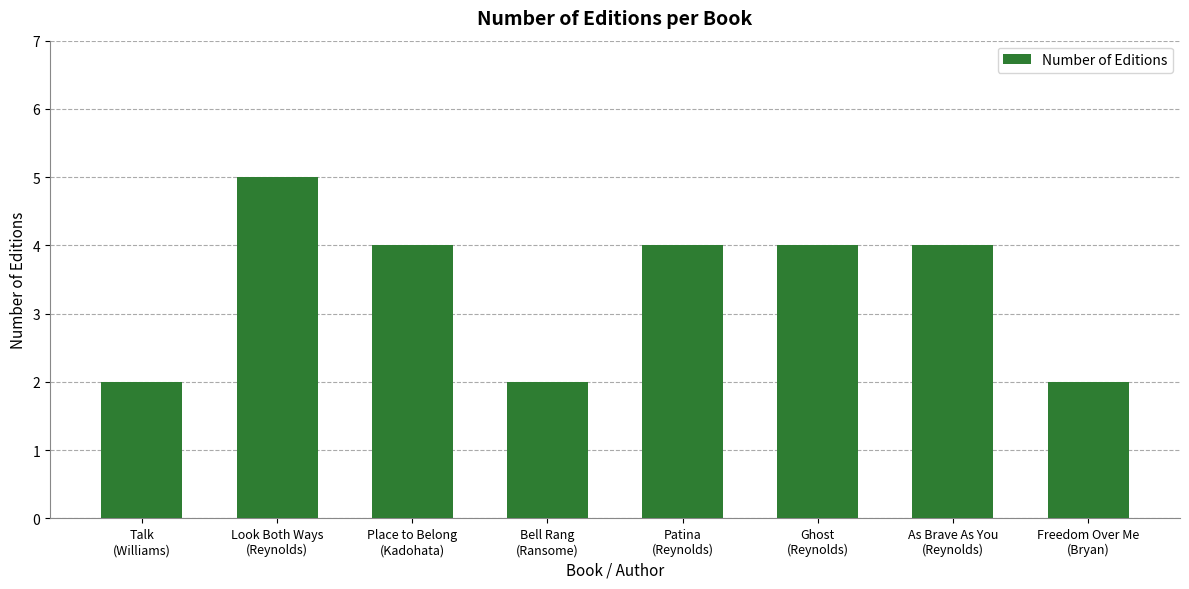

Reading right to left, extract all data points from this chart.

2	4	4	4	2	4	5	2